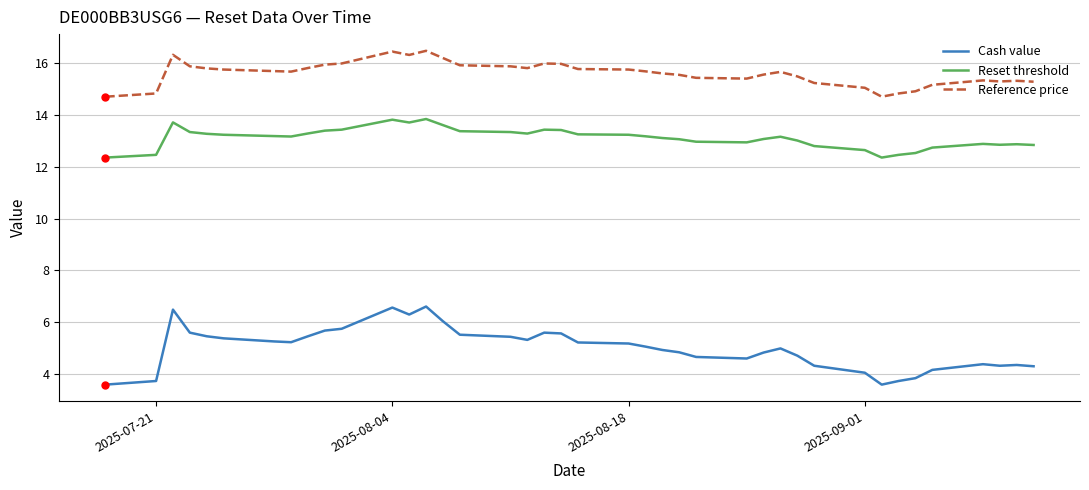

Which series has the largest range (max minus min)?

Cash value